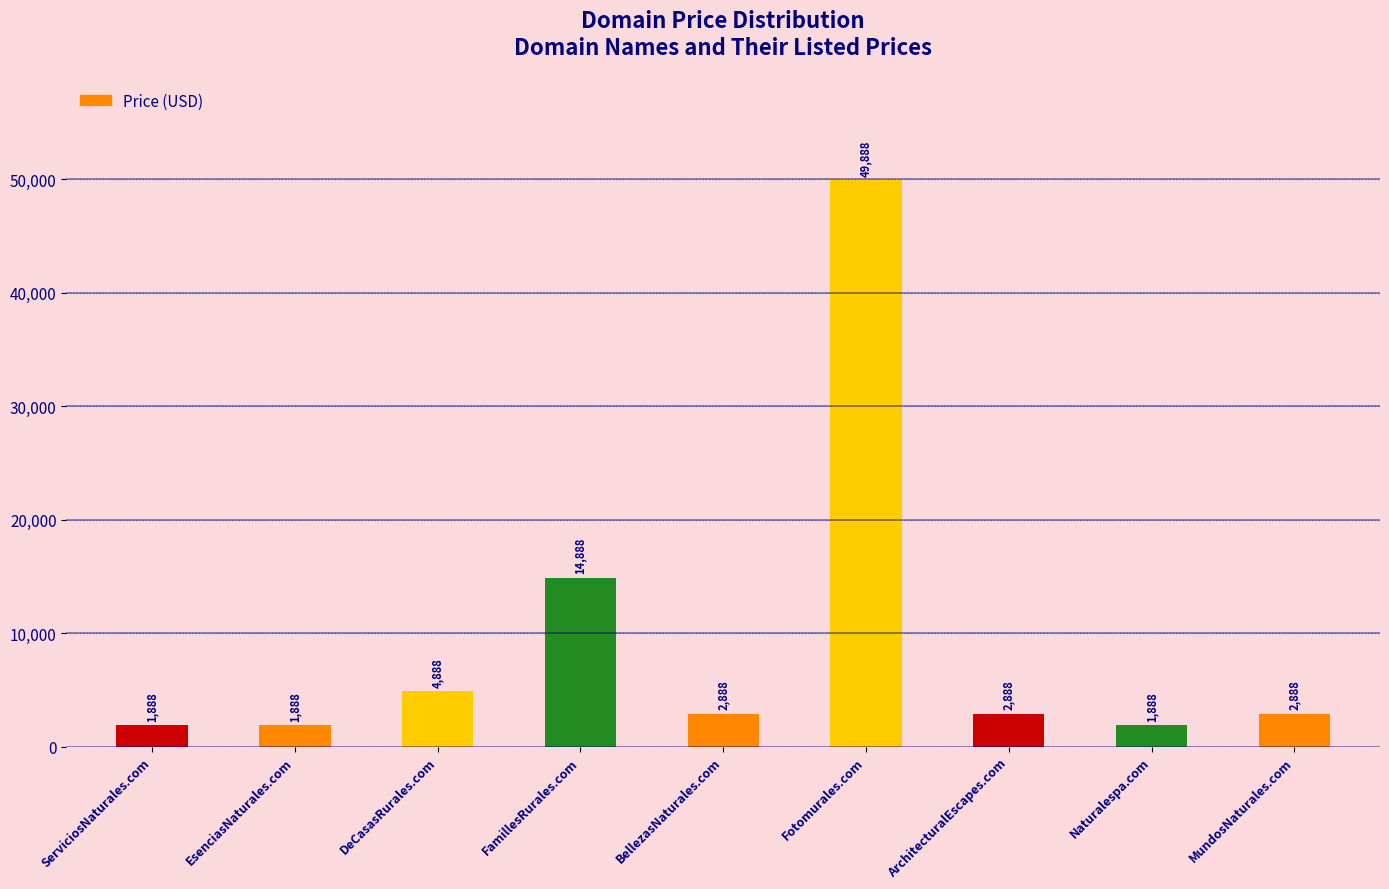

Reading left to right, transcribe all the data shown in this chart.

1888	1888	4888	14888	2888	49888	2888	1888	2888